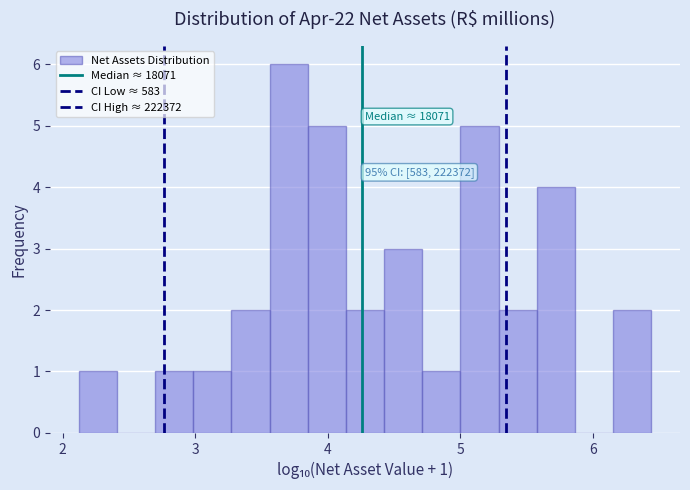

Read against the x-axis, roughly where is the centre of the tallest bar?

3.7